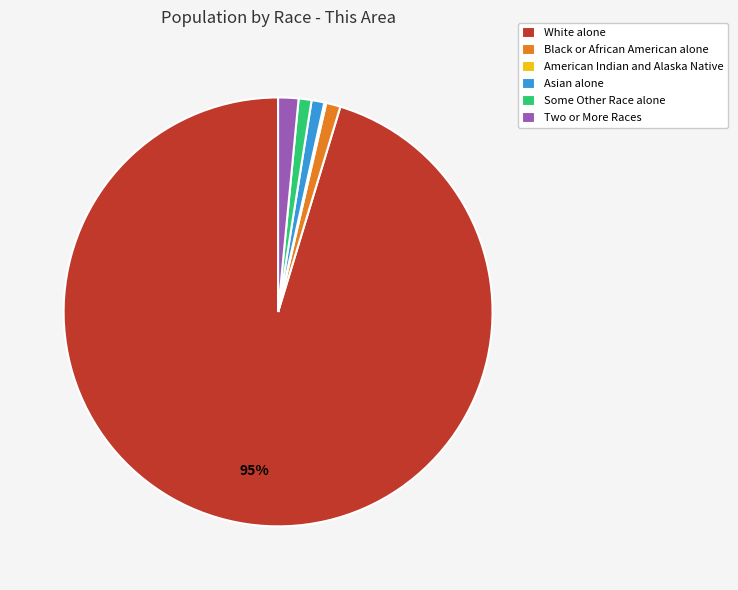

To the nearest percent, what portion does Asian alone represent?

1%